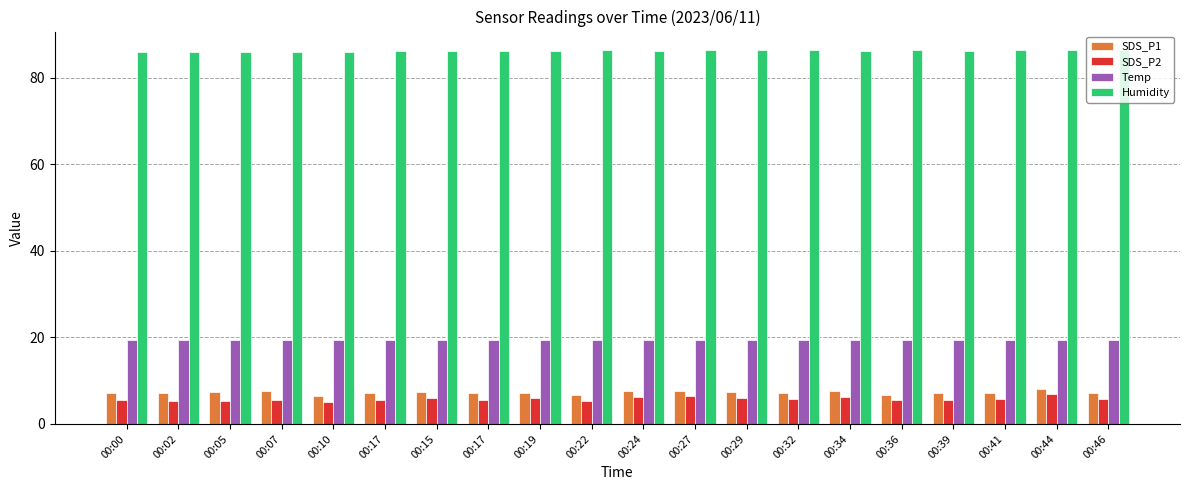

What is the average value of the Temp series?

19.4